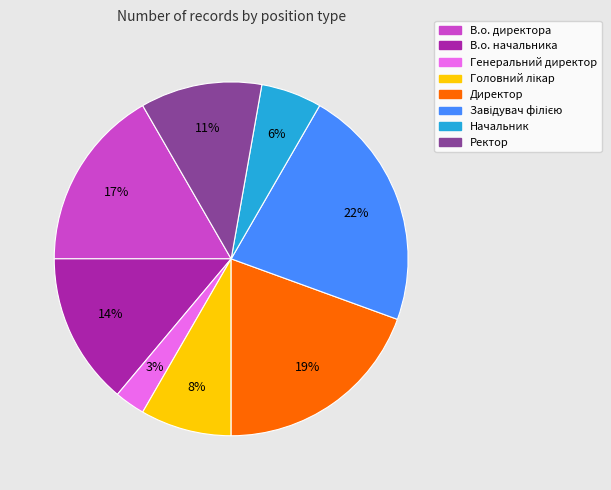

Is there any slice that represents more than half of the pie?

No